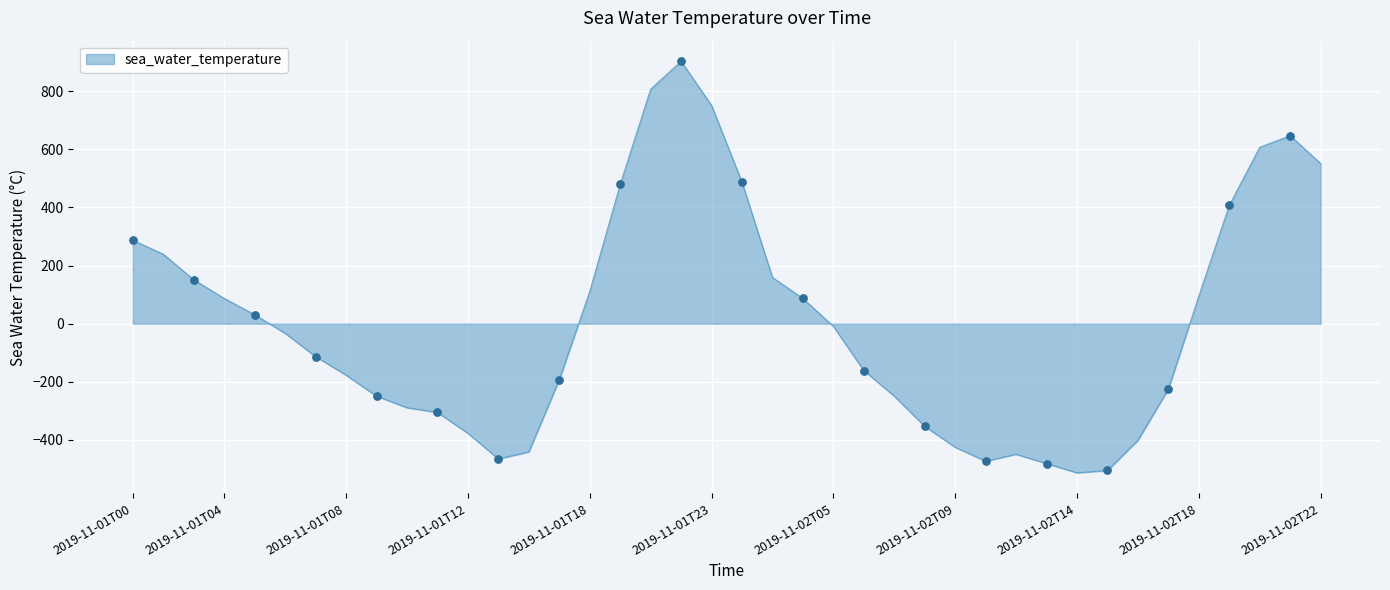

What is the difference between the maximum and minimum values?

1416.0